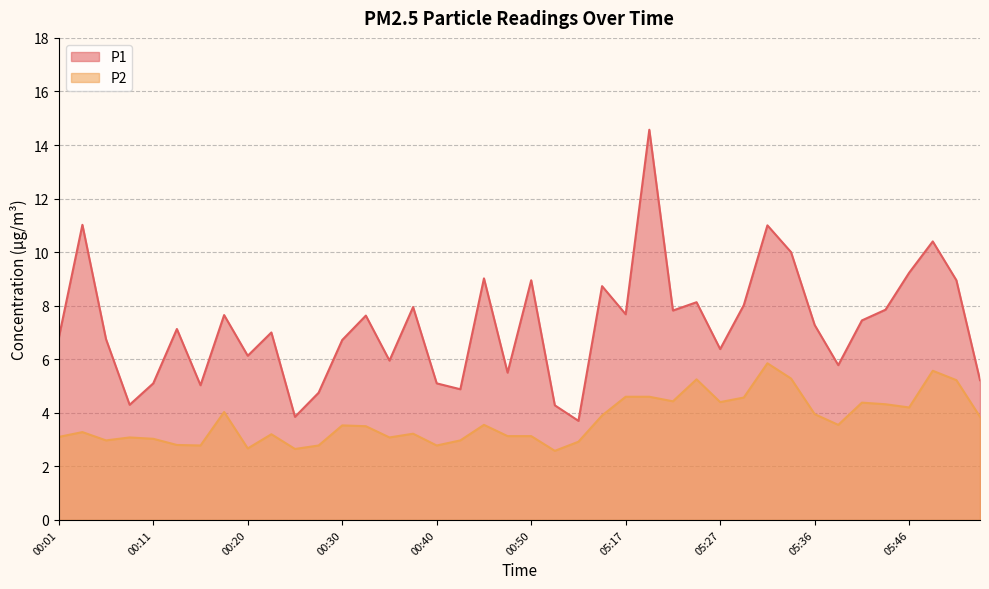

How many data points in P1 are less than 7?

18